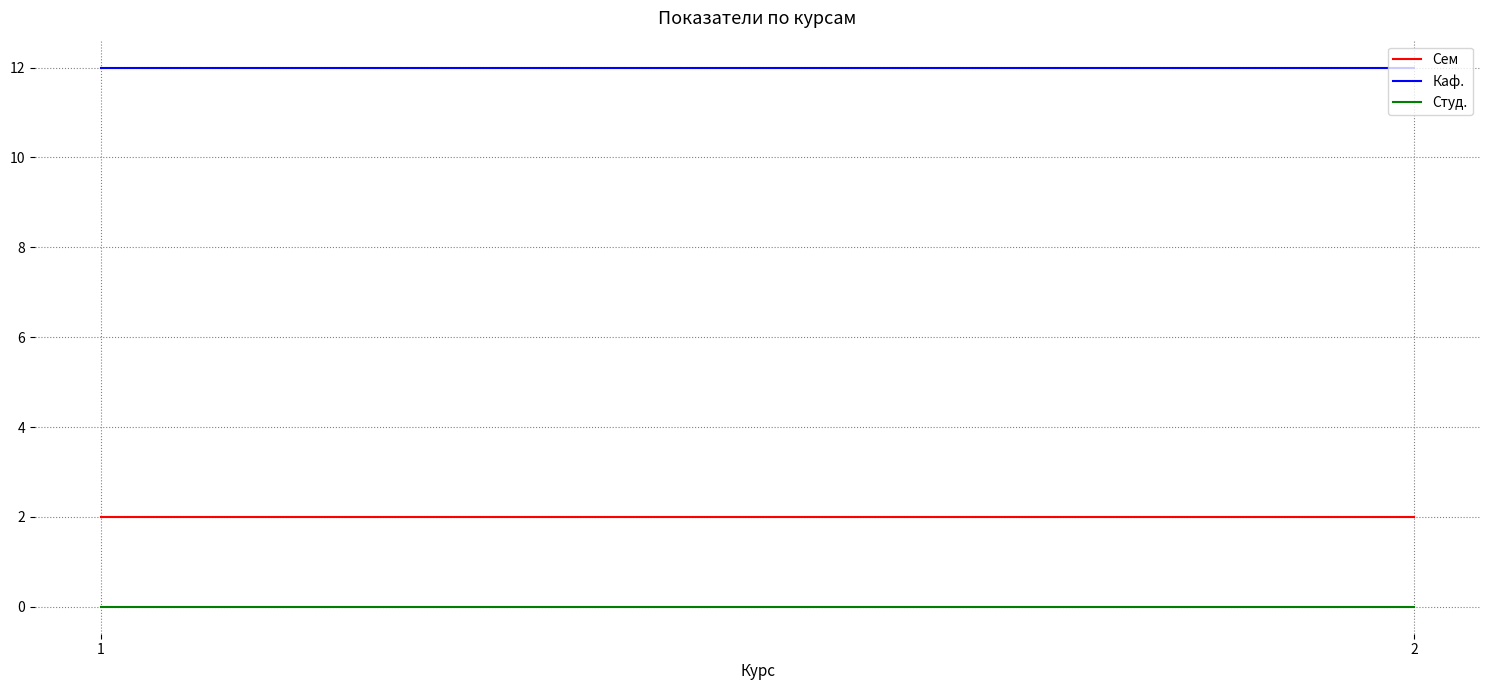

What is the approximate value of Сем at 1?

2